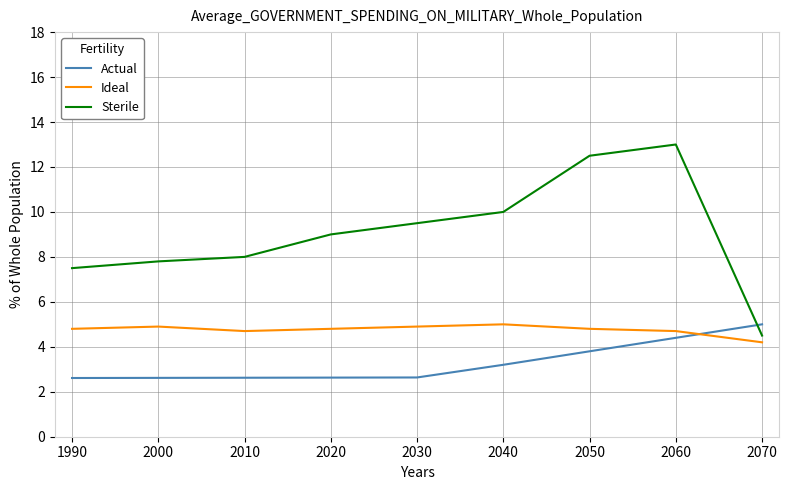

What value does the Ideal series have at 2050?

4.8